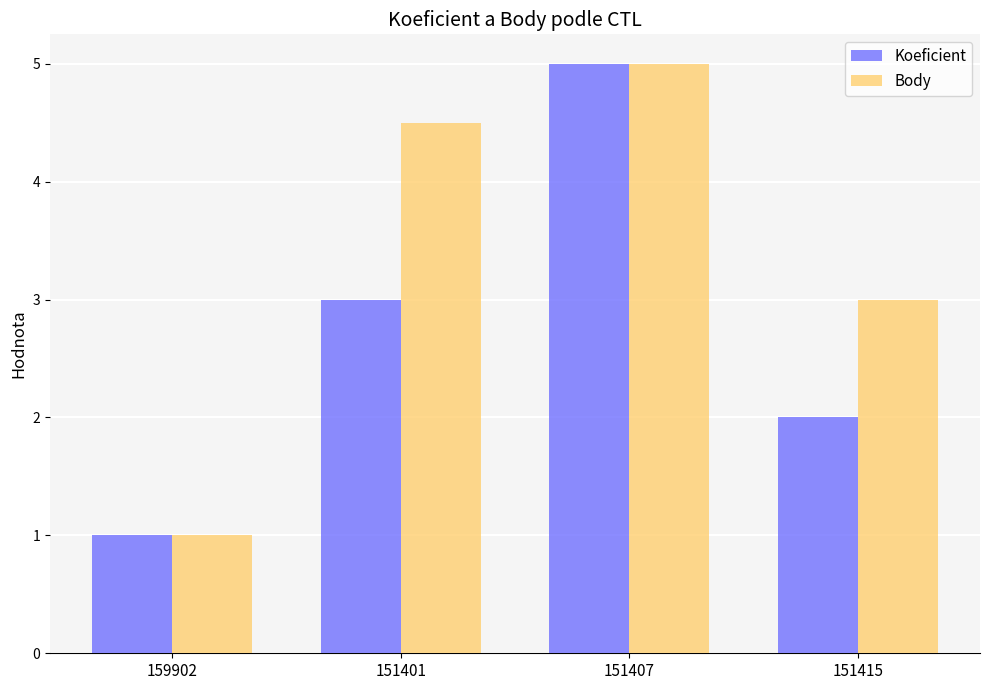

Rank the series by their average value, from highest to lowest.

Body, Koeficient